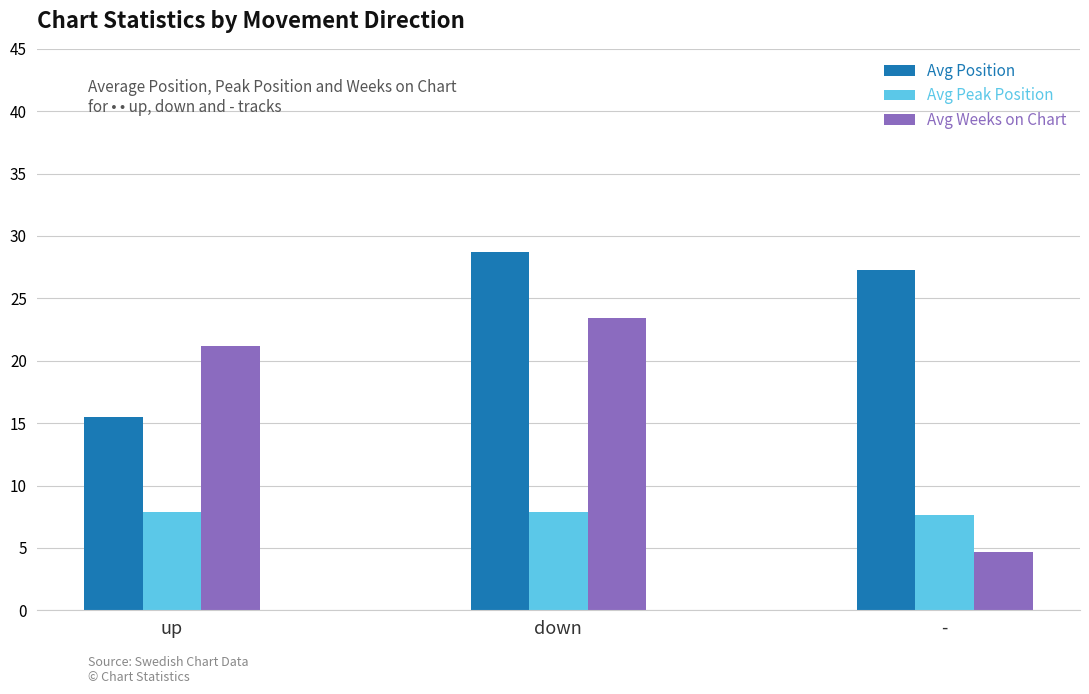

What is the label of the 2nd bar from the left?

down